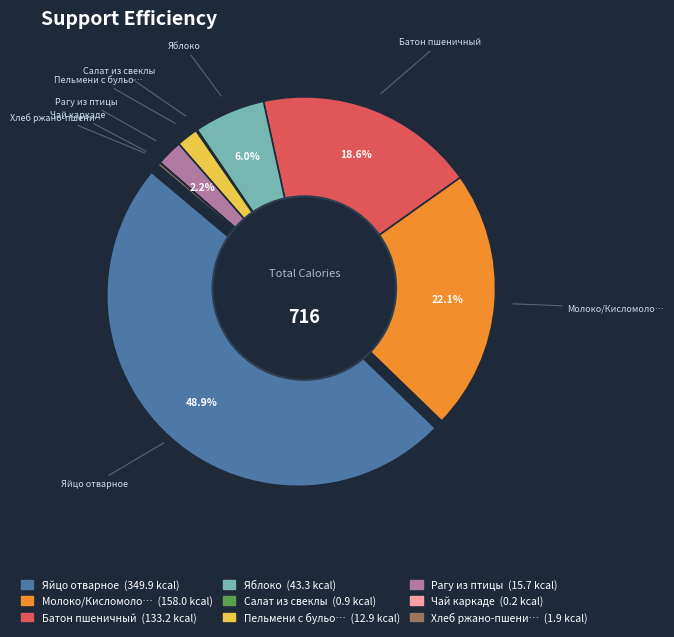

How many slices are in this pie chart?

9